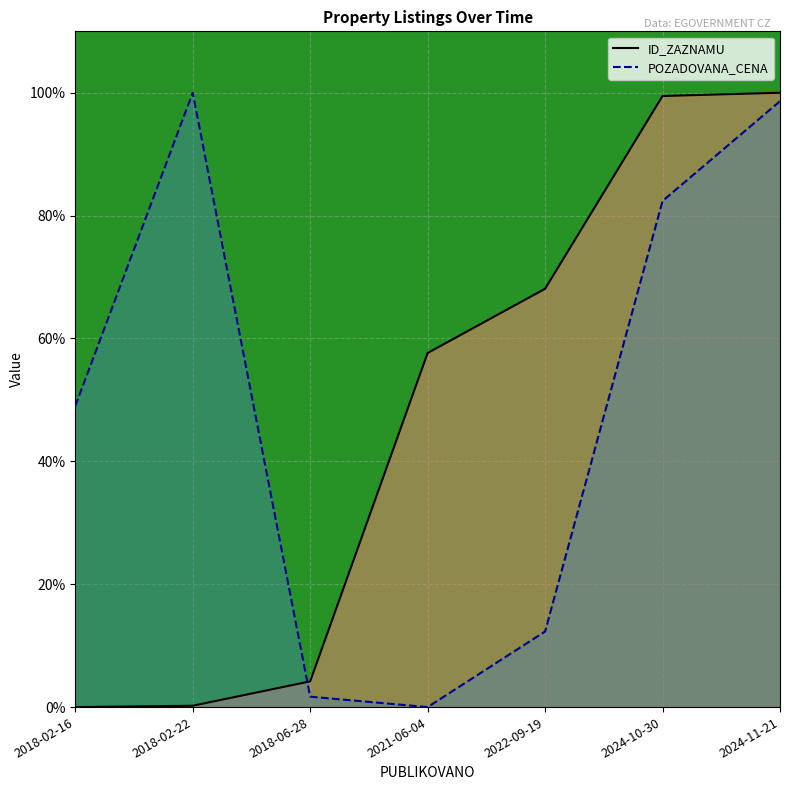

The POZADOVANA_CENA series shows 62.9 at 2024-11-21. True or false?

False